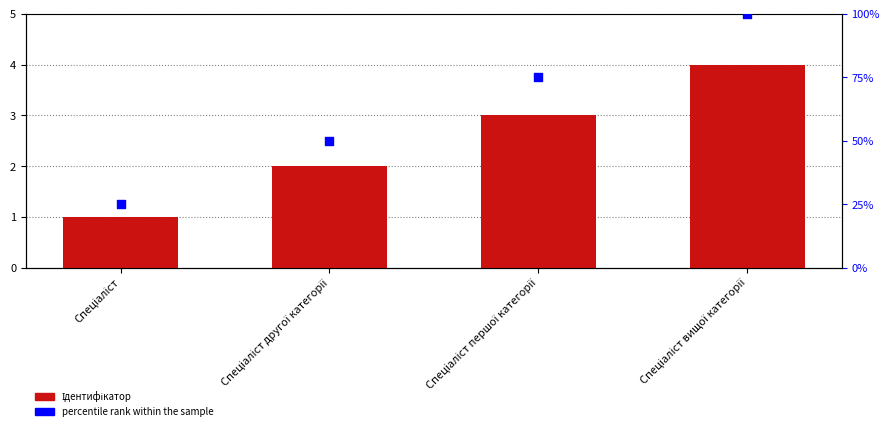

What is the total value across all series at Спеціаліст другої категорії?

4.5